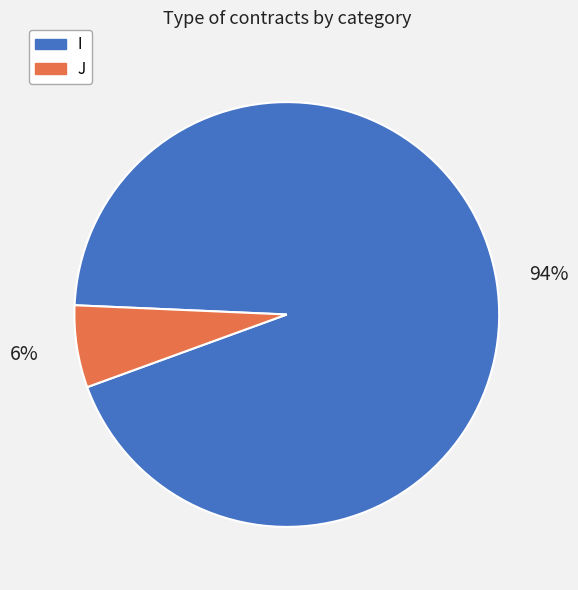

The J slice represents 6% of the pie. True or false?

True